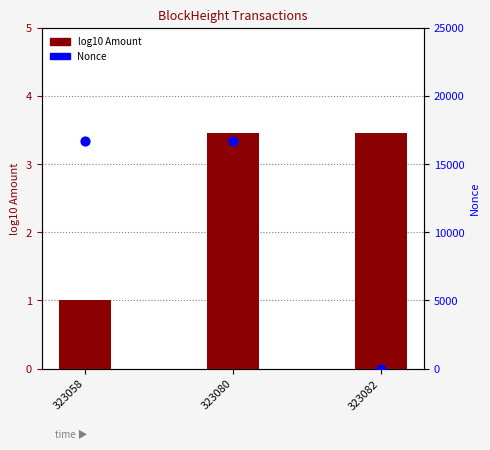

Which series contains the lowest Y value?

Nonce